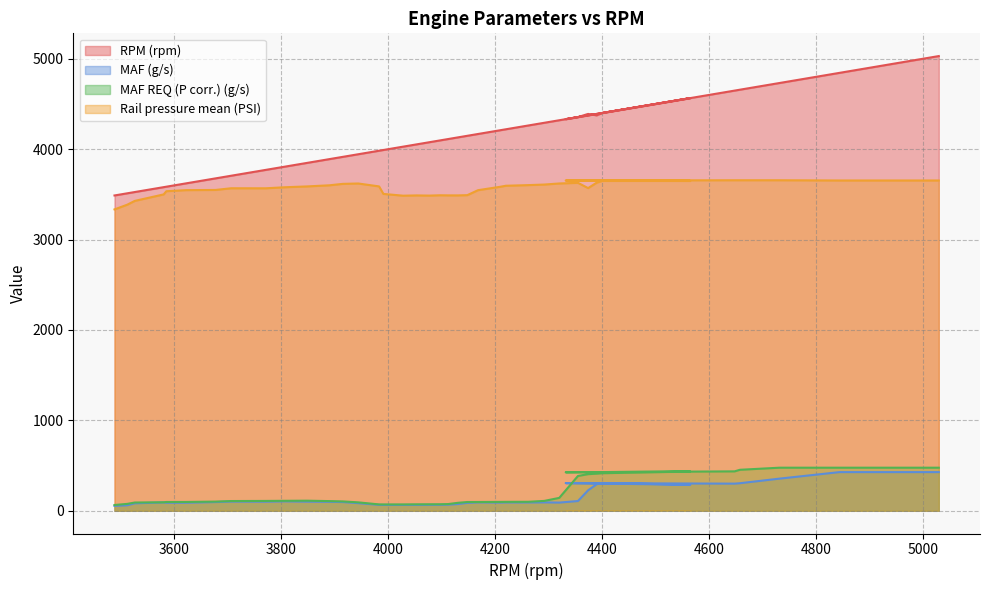

Reading left to right, extract all data points from this chart.

RPM (rpm): 3488.0	3512.0	3526.0	3580.0	3585.0	3622.0	3677.0	3706.0	3771.0	3807.0	3848.0	3890.0	3915.0	3944.0	3983.0	3991.0	4028.0	4053.0	4077.0	4097.0	4112.0	4130.0	4148.0	4168.0	4210.0	4220.0	4262.0	4292.0	4320.0	4355.0	4390.0	4374.0	4400.0	4565.0	4332.0	4648.0	4658.0	4732.0	4844.0	5030.0
MAF (g/s): 54.2	61.0	82.5	92.4	88.9	89.0	96.2	101.6	100.3	103.9	100.8	98.8	96.5	84.3	65.4	64.5	64.7	64.8	65.8	66.2	67.6	74.3	87.5	92.6	90.5	91.9	91.7	92.8	90.5	107.7	226.2	293.9	307.2	287.8	305.9	300.2	304.8	355.5	427.5	427.5
MAF REQ (P corr.) (g/s): 63.8	76.3	91.4	93.9	97.0	97.5	101.4	107.7	108.8	110.2	111.5	106.9	103.4	93.0	70.2	70.0	70.1	71.3	71.6	72.0	74.0	87.6	96.8	97.0	98.1	98.6	99.2	109.1	142.5	385.1	405.0	410.7	415.4	434.1	425.8	435.9	453.3	476.5	476.5	476.5
Rail pressure mean (PSI): 3333.8	3386.3	3428.0	3499.7	3534.9	3546.9	3548.9	3567.6	3567.4	3578.9	3588.0	3600.4	3616.2	3620.4	3588.2	3505.1	3485.5	3488.6	3486.5	3490.2	3489.0	3488.7	3491.4	3546.3	3584.5	3595.4	3602.4	3608.7	3620.6	3627.6	3569.5	3629.4	3648.6	3648.9	3653.4	3656.3	3656.3	3656.3	3653.8	3653.8